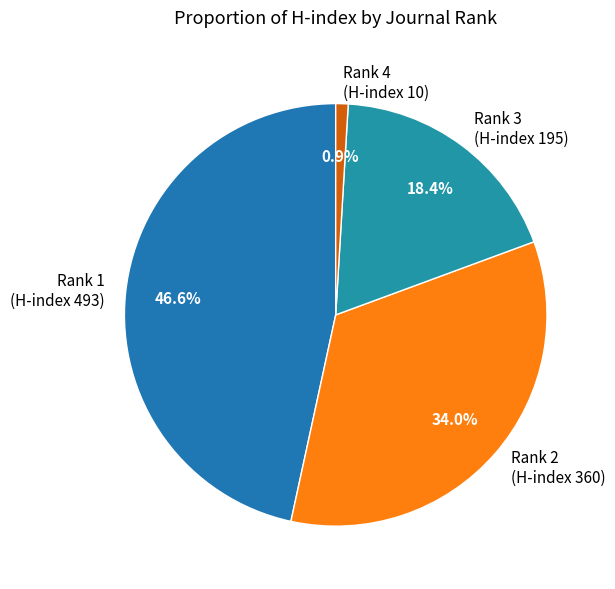

How much of the chart is everything except Rank 1 (H-index 493)?

53.4%